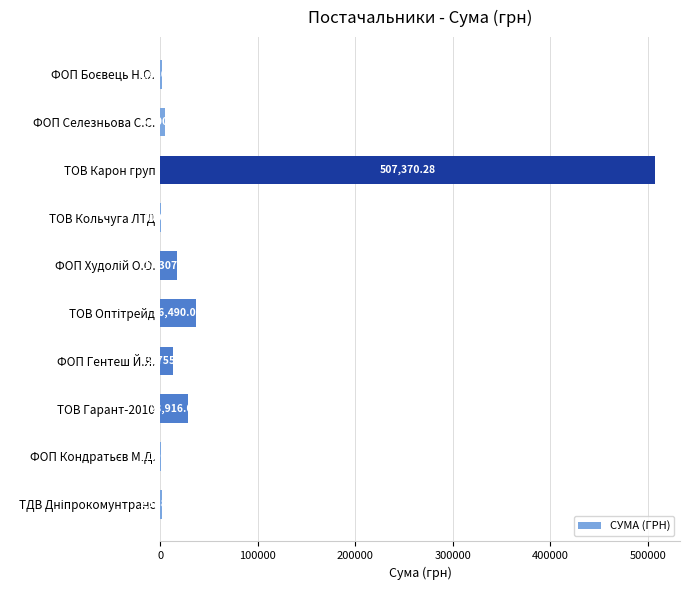

What is the sum of all values?

613904.2